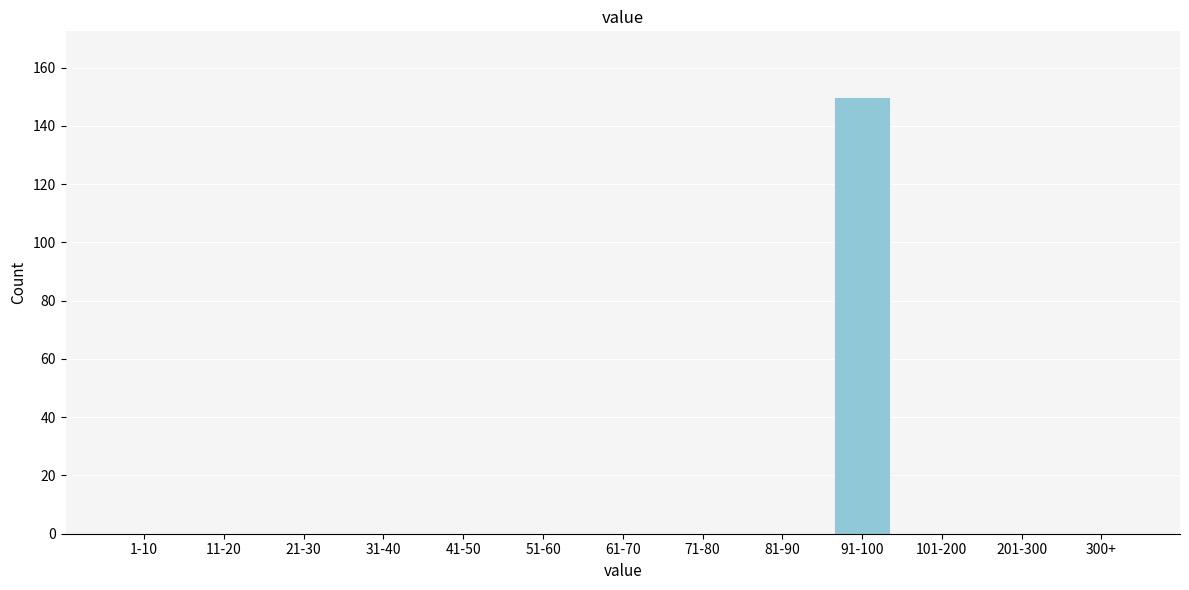

Reading left to right, what are all the values shown in this chart?

1-10=0	11-20=0	21-30=0	31-40=0	41-50=0	51-60=0	61-70=0	71-80=0	81-90=0	91-100=150	101-200=0	201-300=0	300+=0